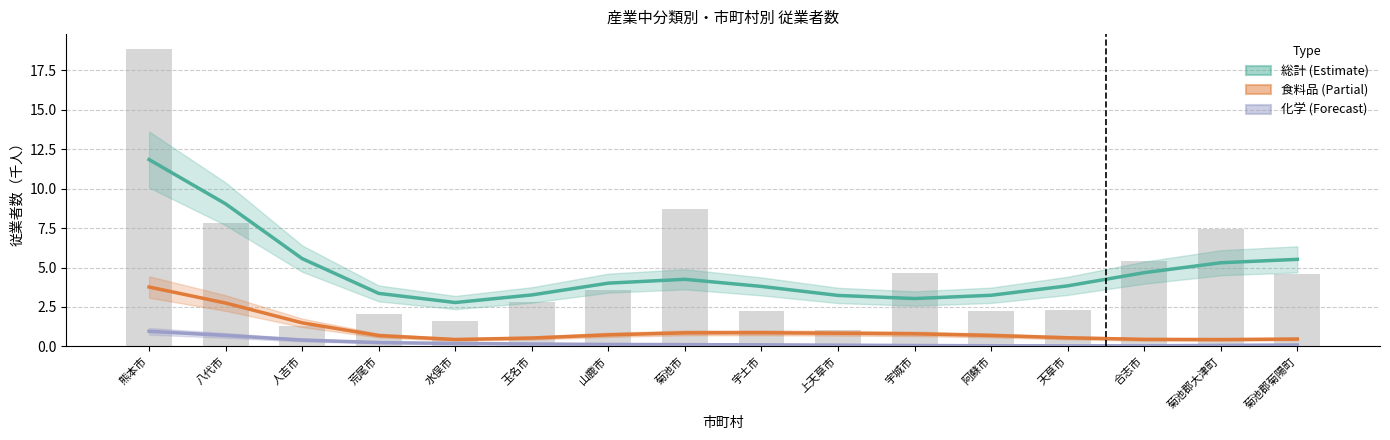

Reading left to right, list all the values displayed in this chart.

総計 (Estimate): 熊本市=11.9	八代市=9.0	人吉市=5.6	荒尾市=3.4	水俣市=2.8	玉名市=3.3	山鹿市=4.0	菊池市=4.3	宇土市=3.8	上天草市=3.2	宇城市=3.0	阿蘇市=3.2	天草市=3.8	合志市=4.7	菊池郡大津町=5.3	菊池郡菊陽町=5.5
食料品 (Partial): 熊本市=3.8	八代市=2.7	人吉市=1.5	荒尾市=0.7	水俣市=0.4	玉名市=0.5	山鹿市=0.7	菊池市=0.9	宇土市=0.9	上天草市=0.8	宇城市=0.8	阿蘇市=0.7	天草市=0.5	合志市=0.4	菊池郡大津町=0.4	菊池郡菊陽町=0.5
化学 (Forecast): 熊本市=1.0	八代市=0.7	人吉市=0.4	荒尾市=0.2	水俣市=0.2	玉名市=0.2	山鹿市=0.1	菊池市=0.1	宇土市=0.1	上天草市=0.1	宇城市=0.1	阿蘇市=0.0	天草市=0.0	合志市=0.0	菊池郡大津町=0.1	菊池郡菊陽町=0.1